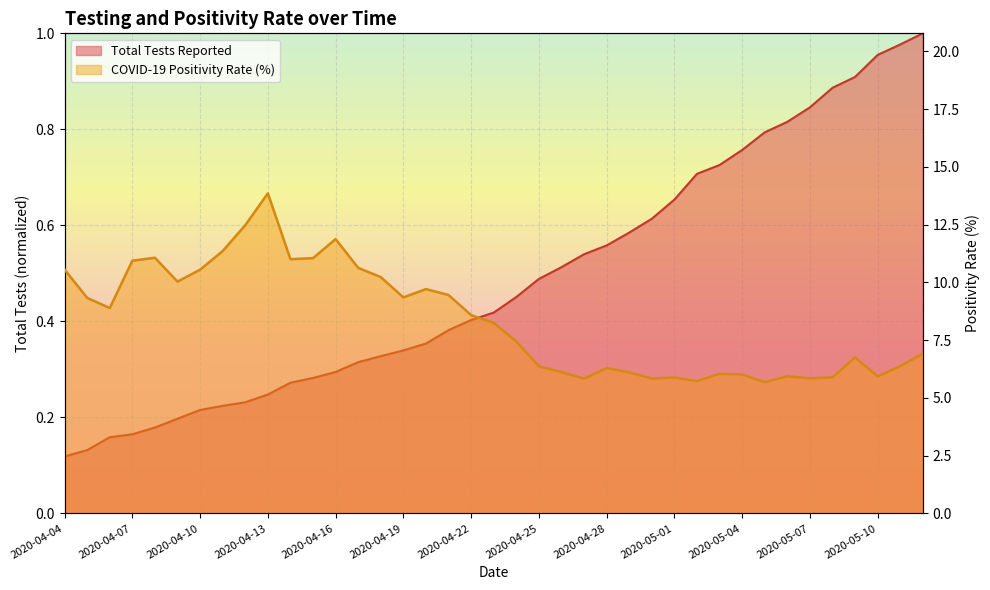

Between 2020-04-24 and 2020-05-05, which is larger?

2020-05-05